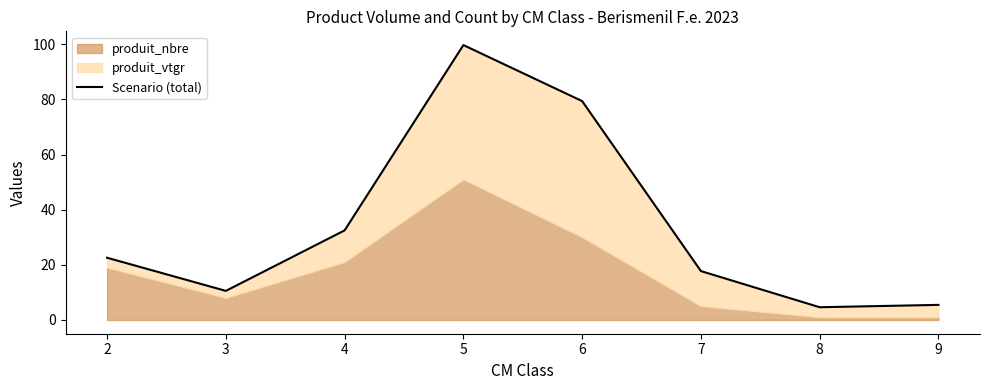

What is the value of the 7th point from the left?

4.6